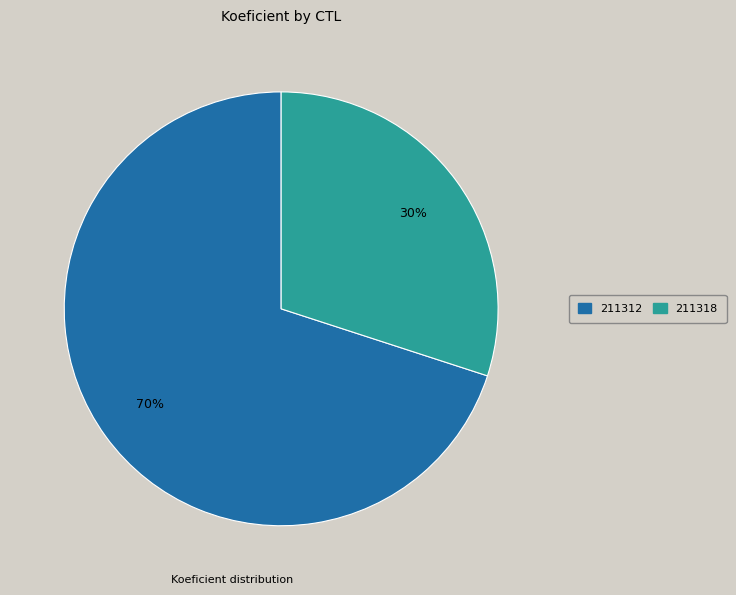

True or false: 211312 accounts for 78% of the total.

False